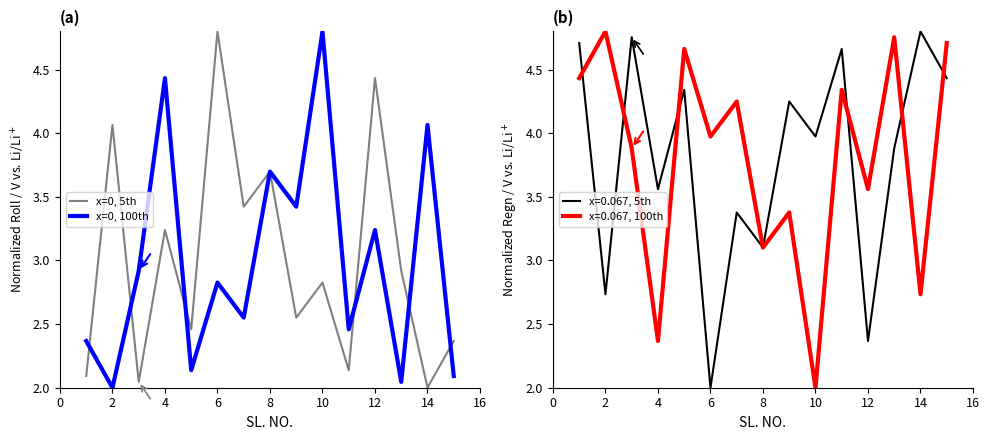

What is the greatest value displayed?

4.8